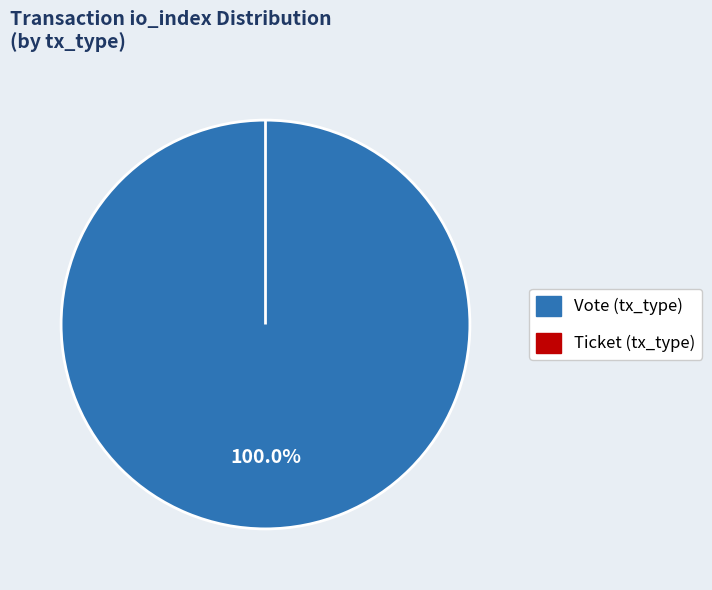

True or false: Vote (tx_type) accounts for 100% of the total.

True